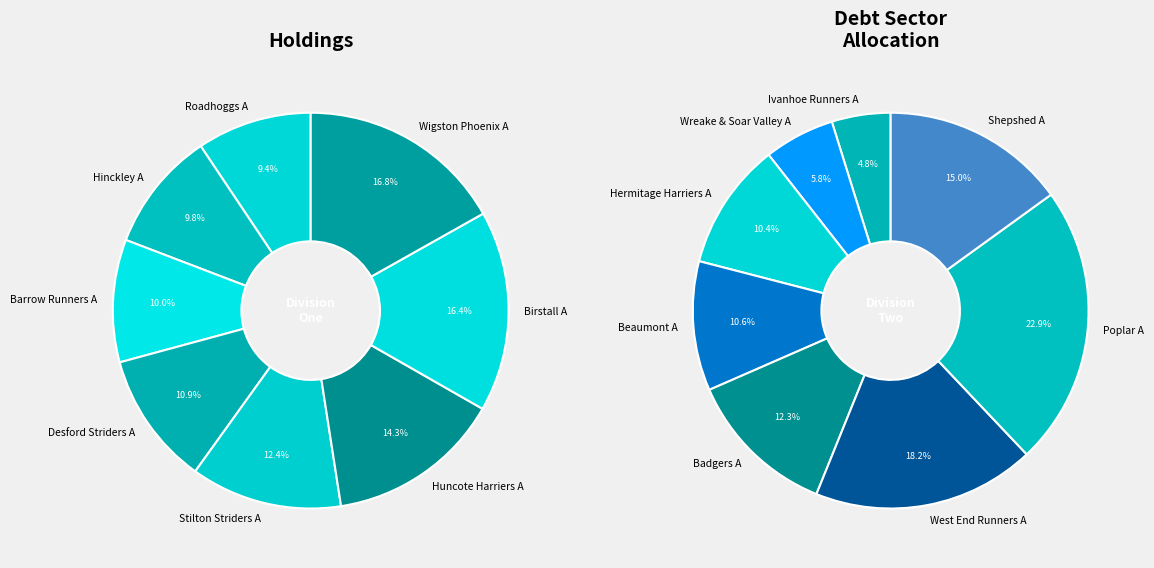

How many slices are in this pie chart?

8